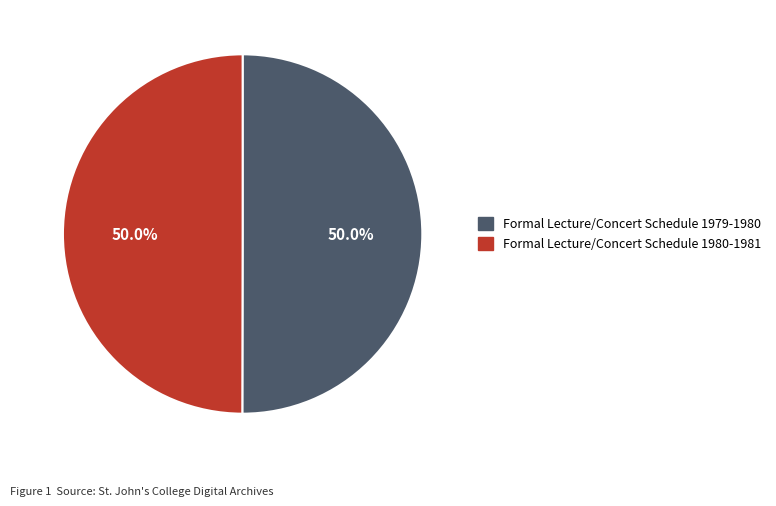

What is the ratio of the value at Formal Lecture/Concert Schedule 1980-1981 to the value at Formal Lecture/Concert Schedule 1979-1980?

1.0